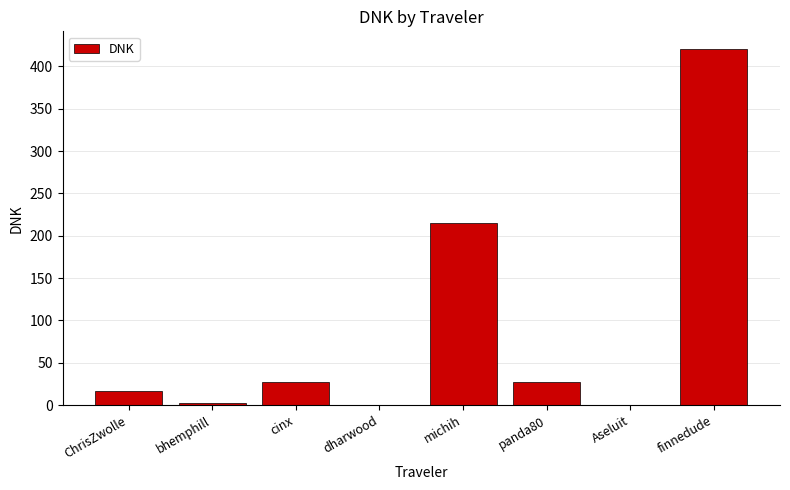

Is it true that the value at michih is 214.9?

True